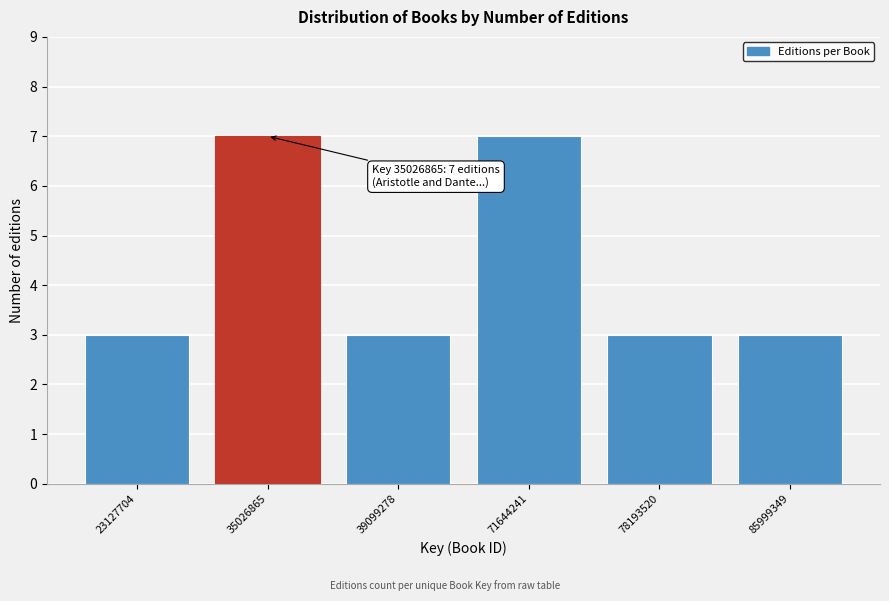

Reading left to right, transcribe all the data shown in this chart.

3	7	3	7	3	3